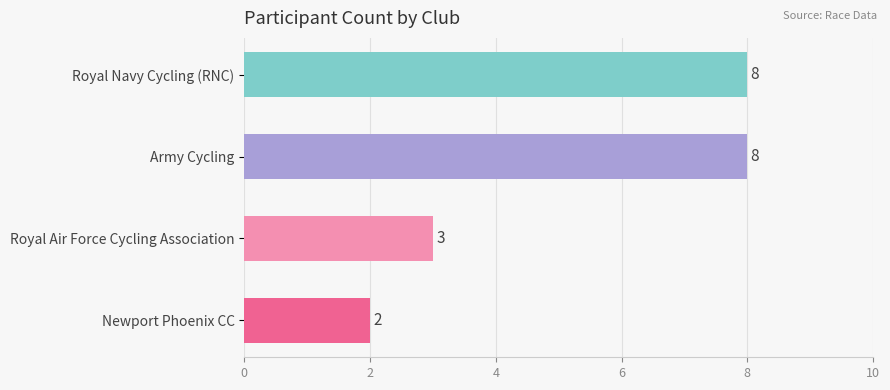

Are the bars horizontal?

Yes